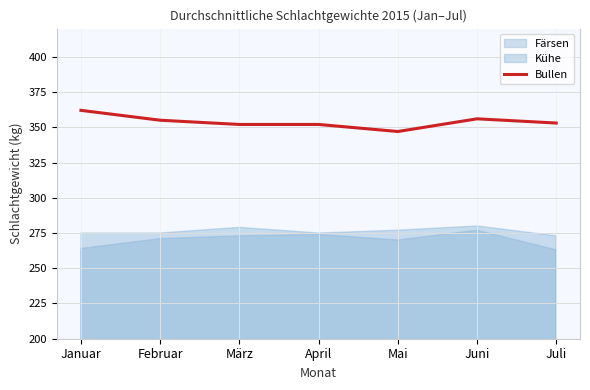

True or false: the data has more than 0 interior local peaks.

True